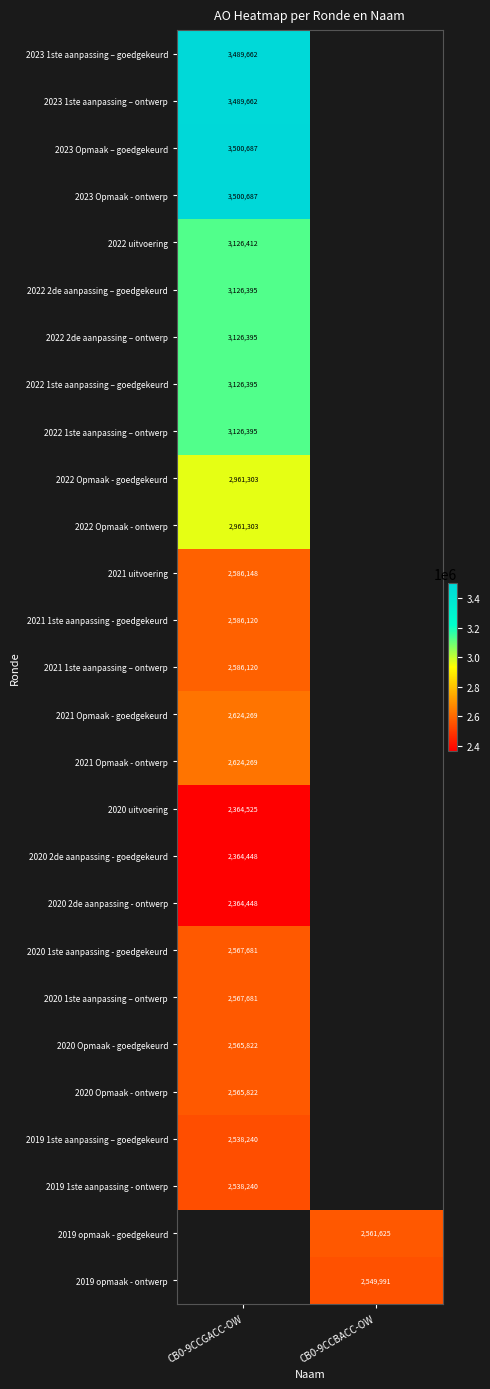

Is it true that 2021 1ste aanpassing - goedgekeurd equals 3945539 at CB0-9CCGACC-OW?

False